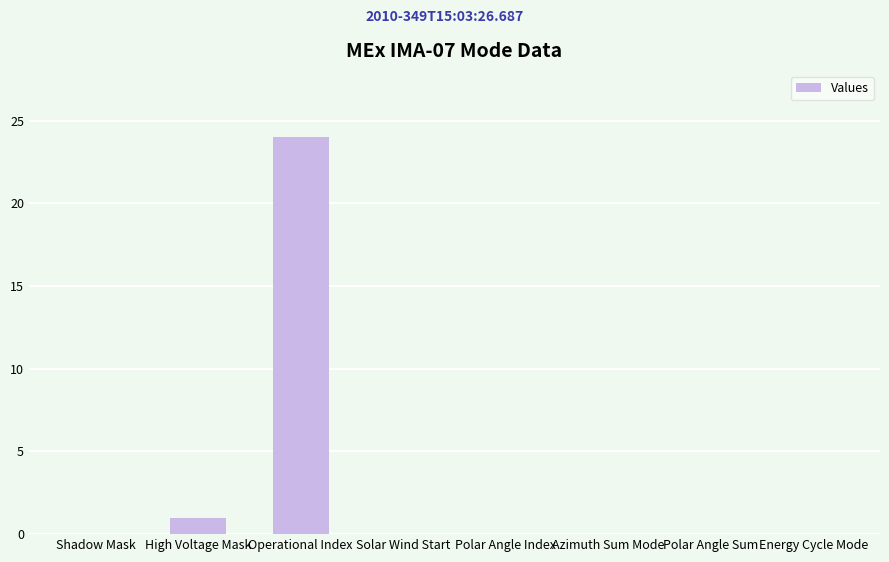

What is the sum of the values at Shadow Mask and High Voltage Mask?

1